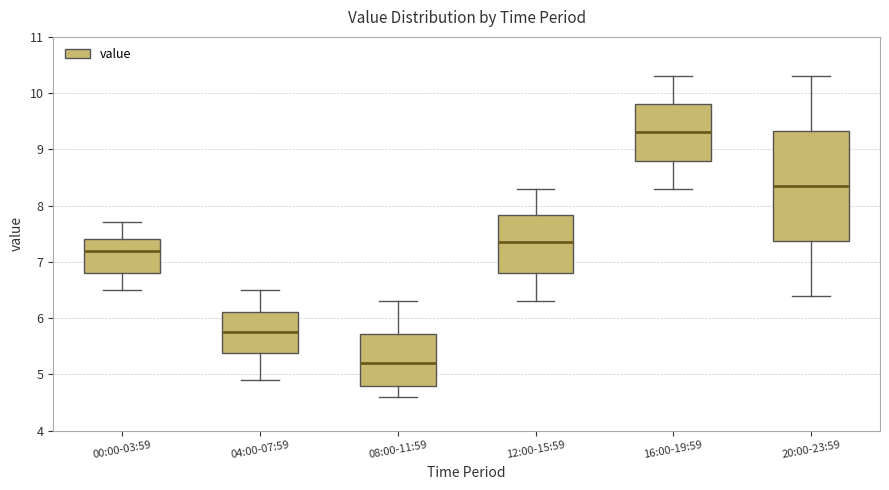

Where is the lower edge of the box for 00:00-03:59 on the y-axis? The values are not printed on the chart, so give them approximately, as read against the axis.

6.8